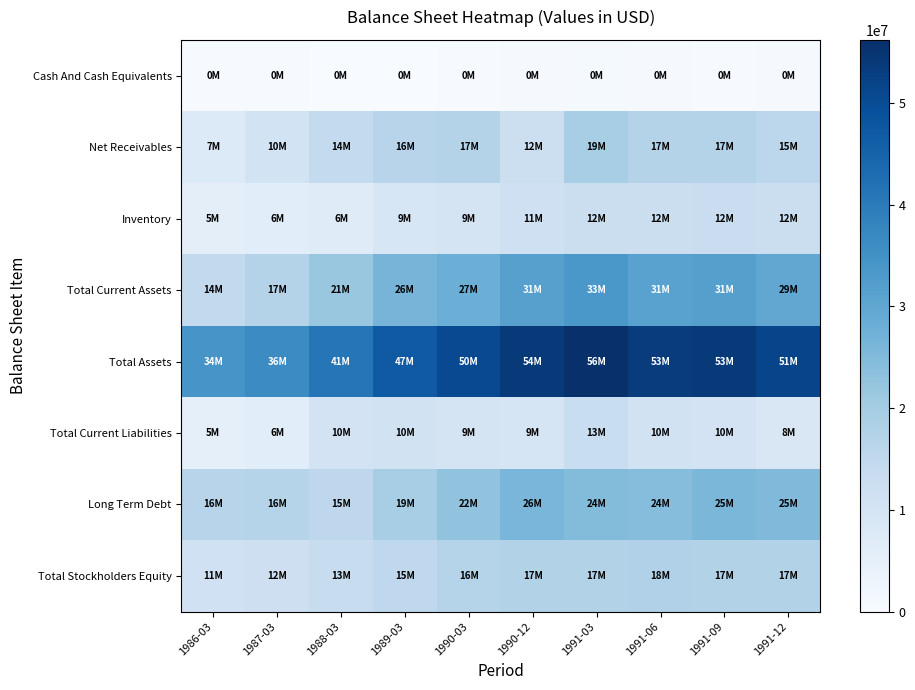

At how many categories does at least one series exceed 1296830?

10